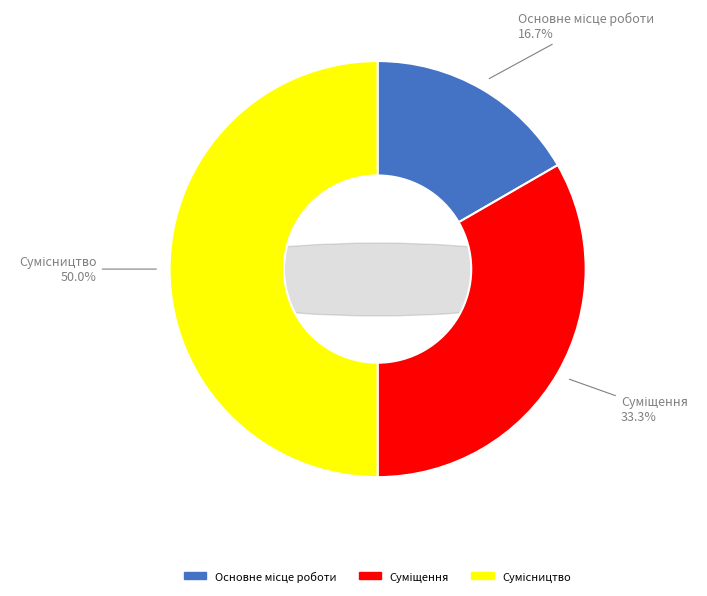

To the nearest percent, what is the combined percentage of Сумісництво and Основне місце роботи?

67%